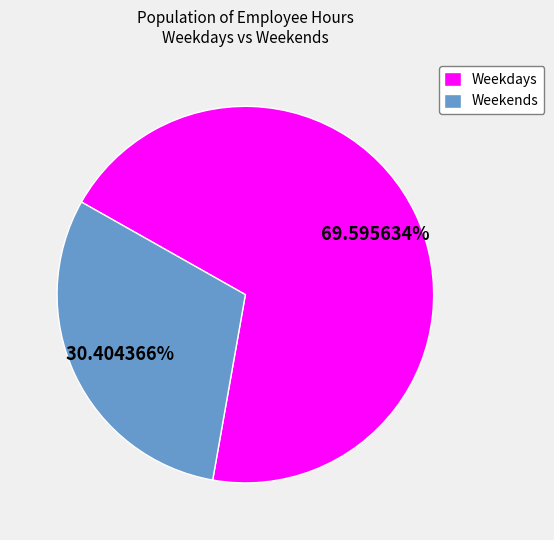

Which category has the biggest portion of the pie?

Weekdays